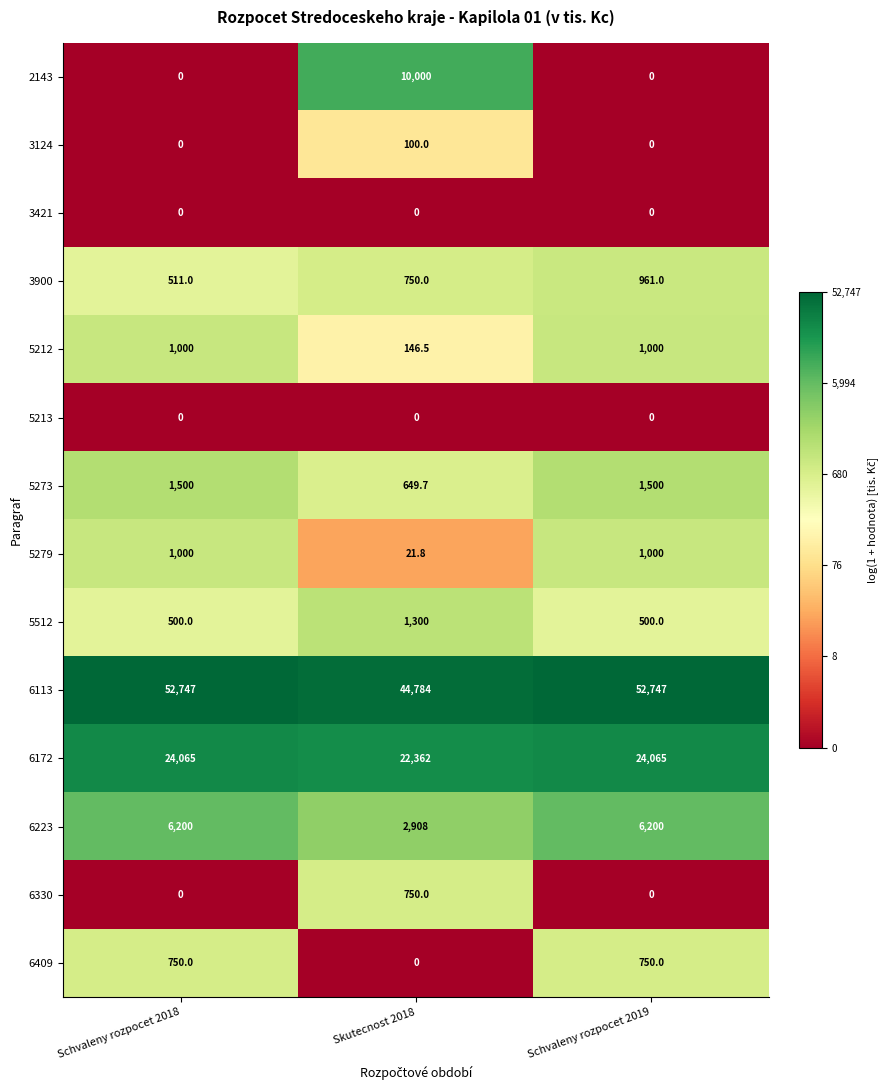

What value does the 6223 series have at Schvaleny rozpocet 2019?

6200.0